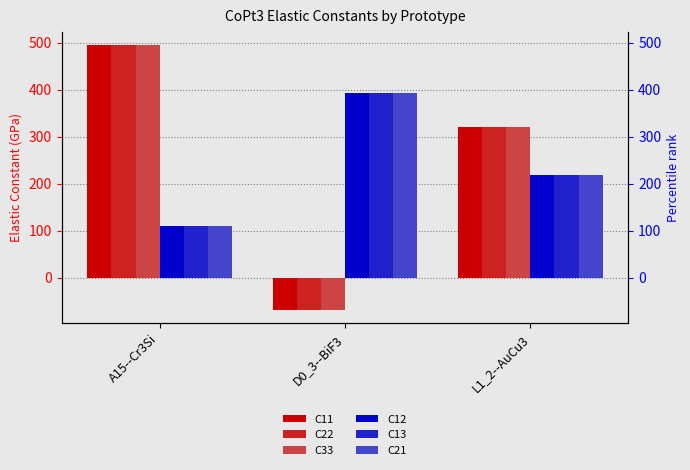

What is the value of the C33 bar at the 1st from the left?

494.4